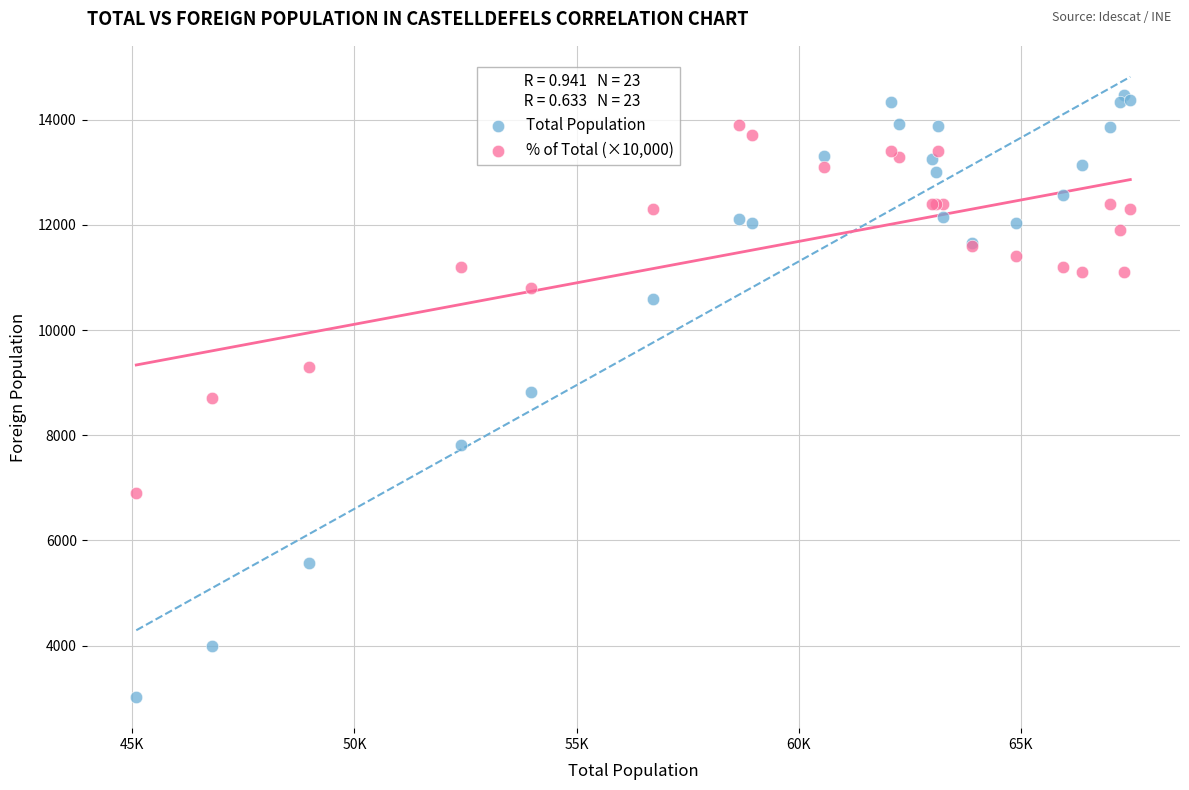

Which series contains the highest Y value?

Total Population